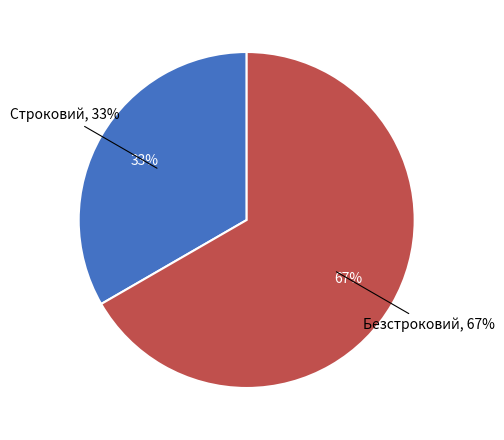

Which category has the smallest portion of the pie?

Строковий